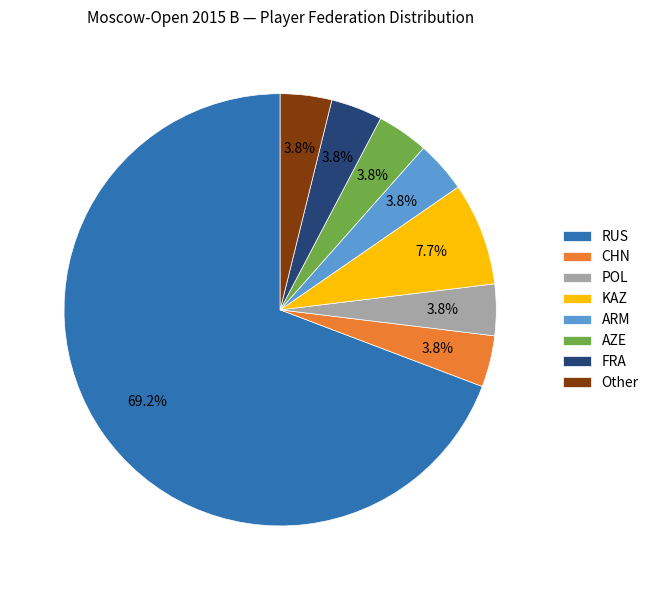

Is the sum of RUS and Other greater than half?

Yes